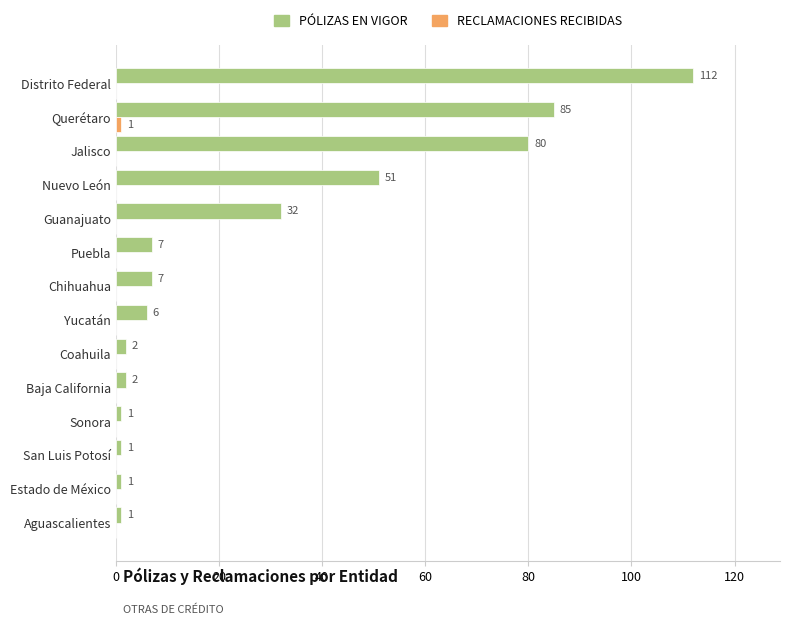

The value of PÓLIZAS EN VIGOR at Querétaro is 127. True or false?

False